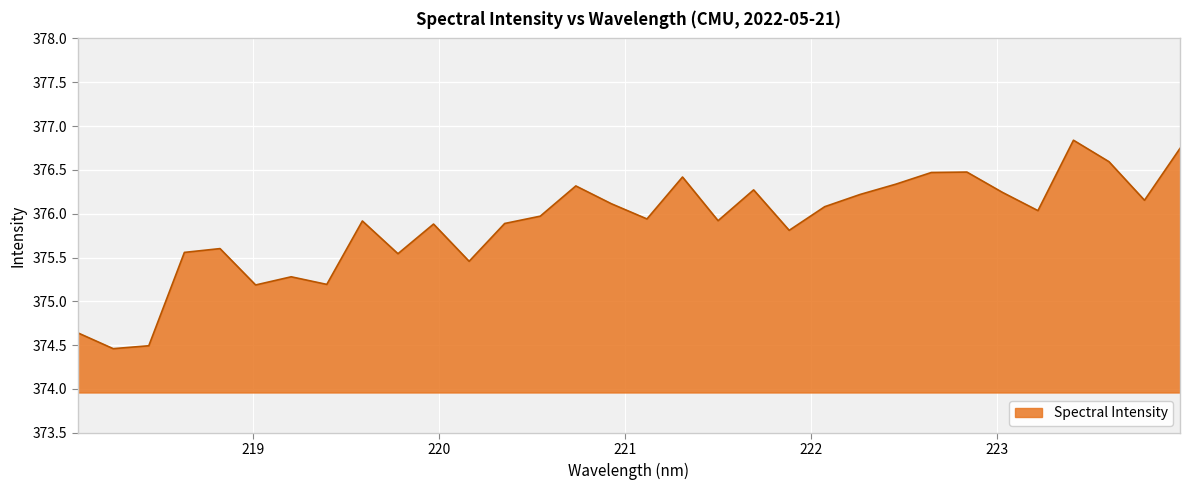

What is the minimum value shown in the chart?

374.5